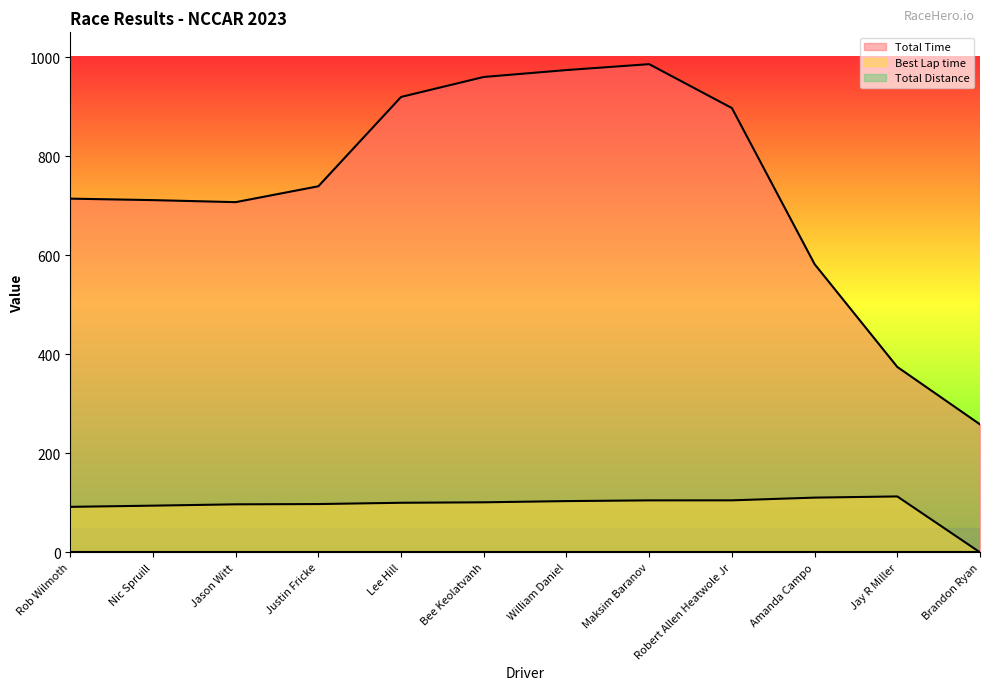

At which label does Total Time reach its minimum?

Brandon Ryan